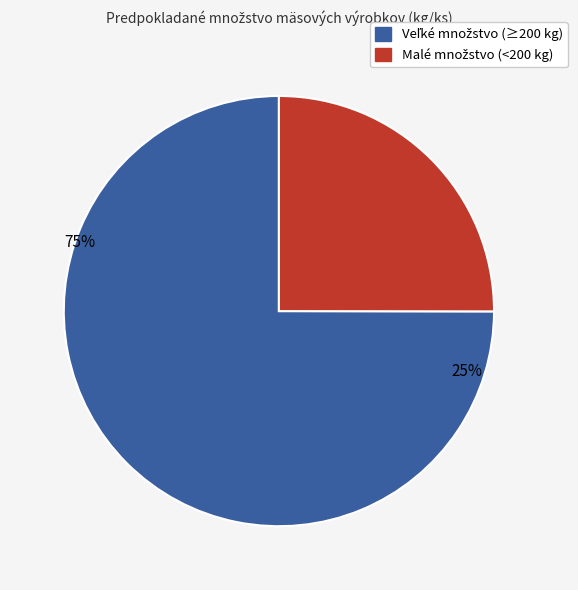

Does any single category account for the majority?

Yes